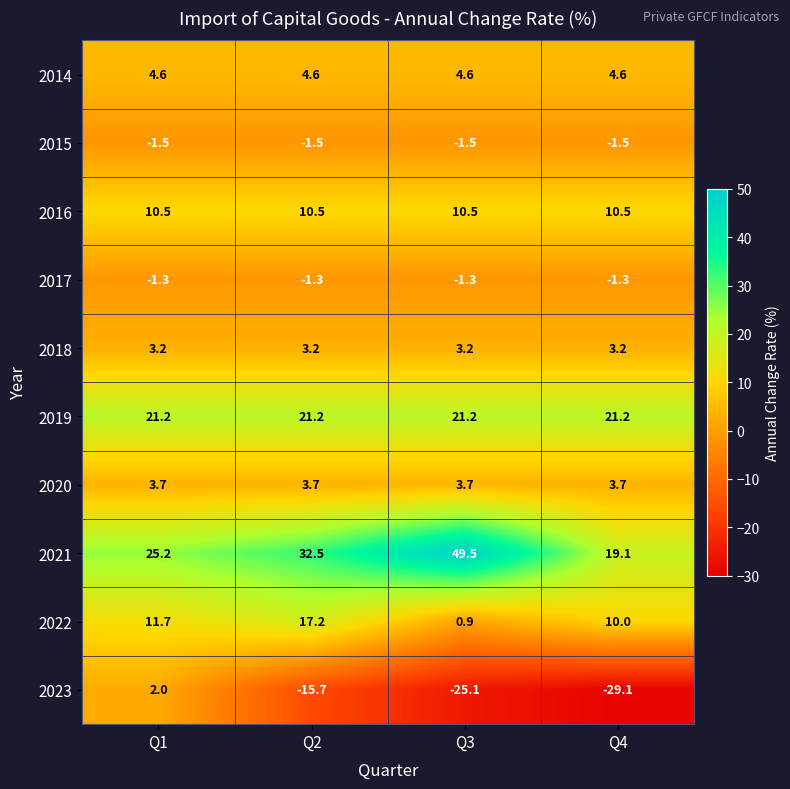

True or false: 2019 has a value of 6.3 at Q3.

False